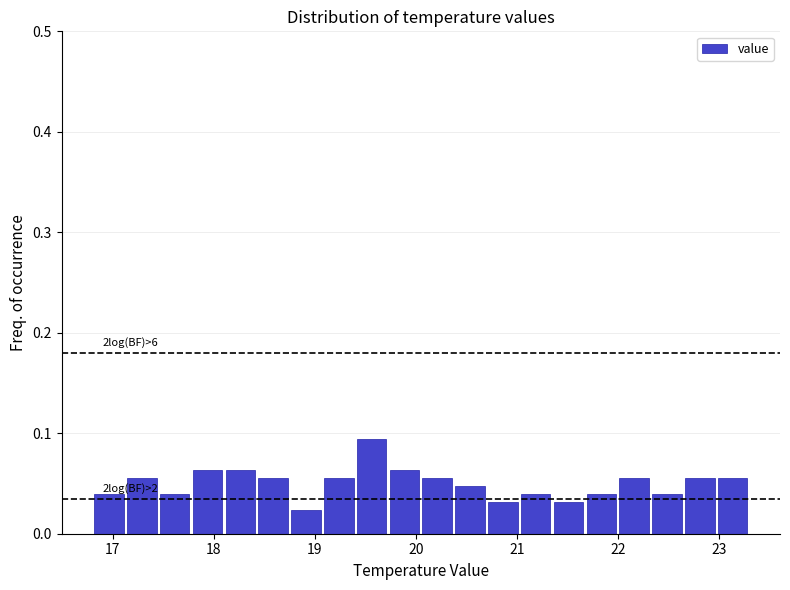

Around what value on the x-axis is the tallest bar? Give the approximate position of its centre, as read against the axis.

19.6